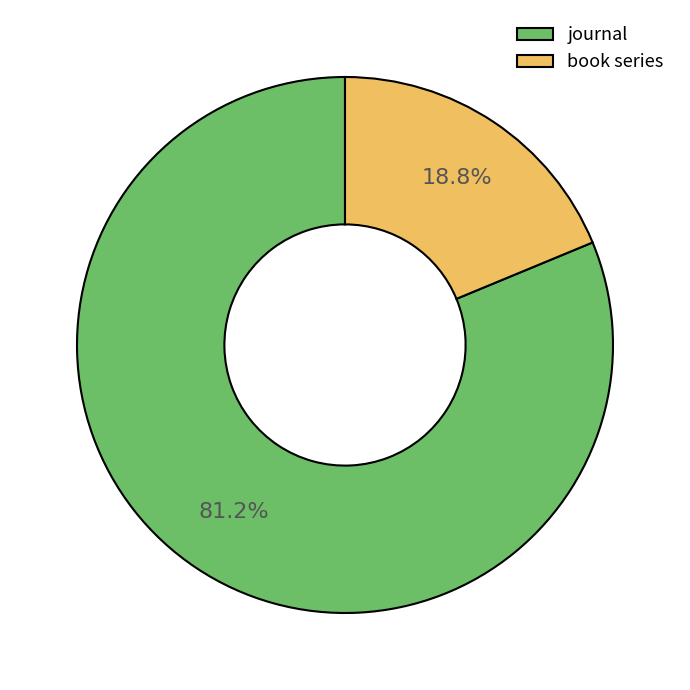

Rank the categories by value from highest to lowest.

journal, book series